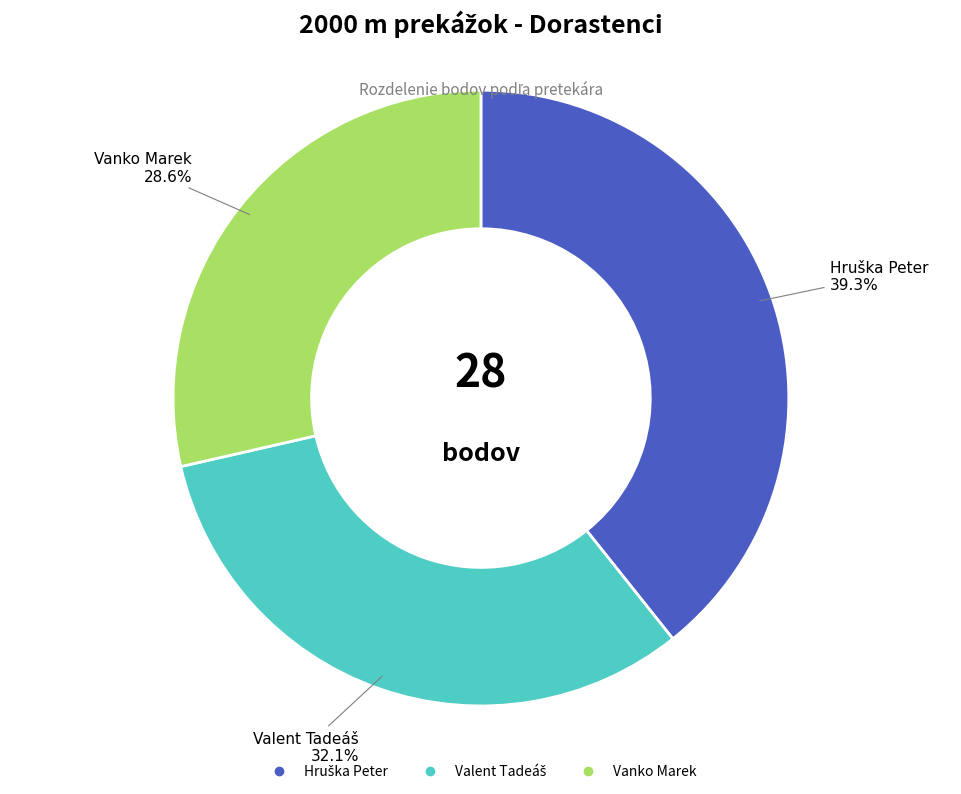

What portion of the pie excludes Vanko Marek?

71.4%